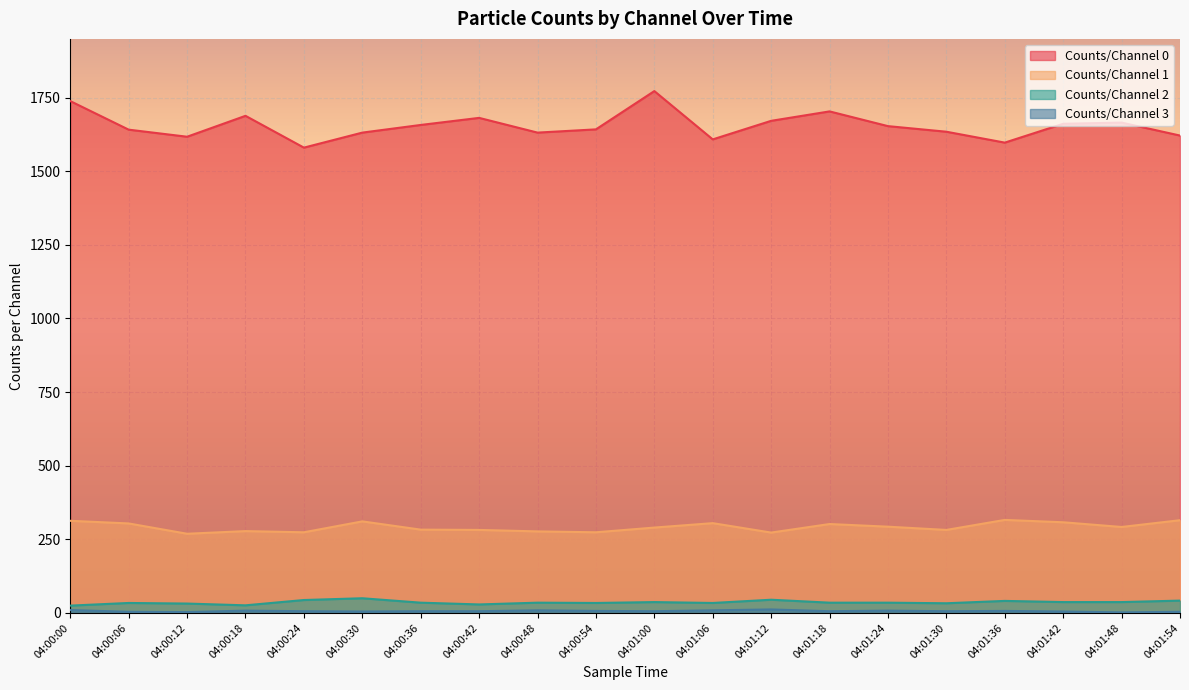

What is the label of the 20th point from the right?

04:00:00